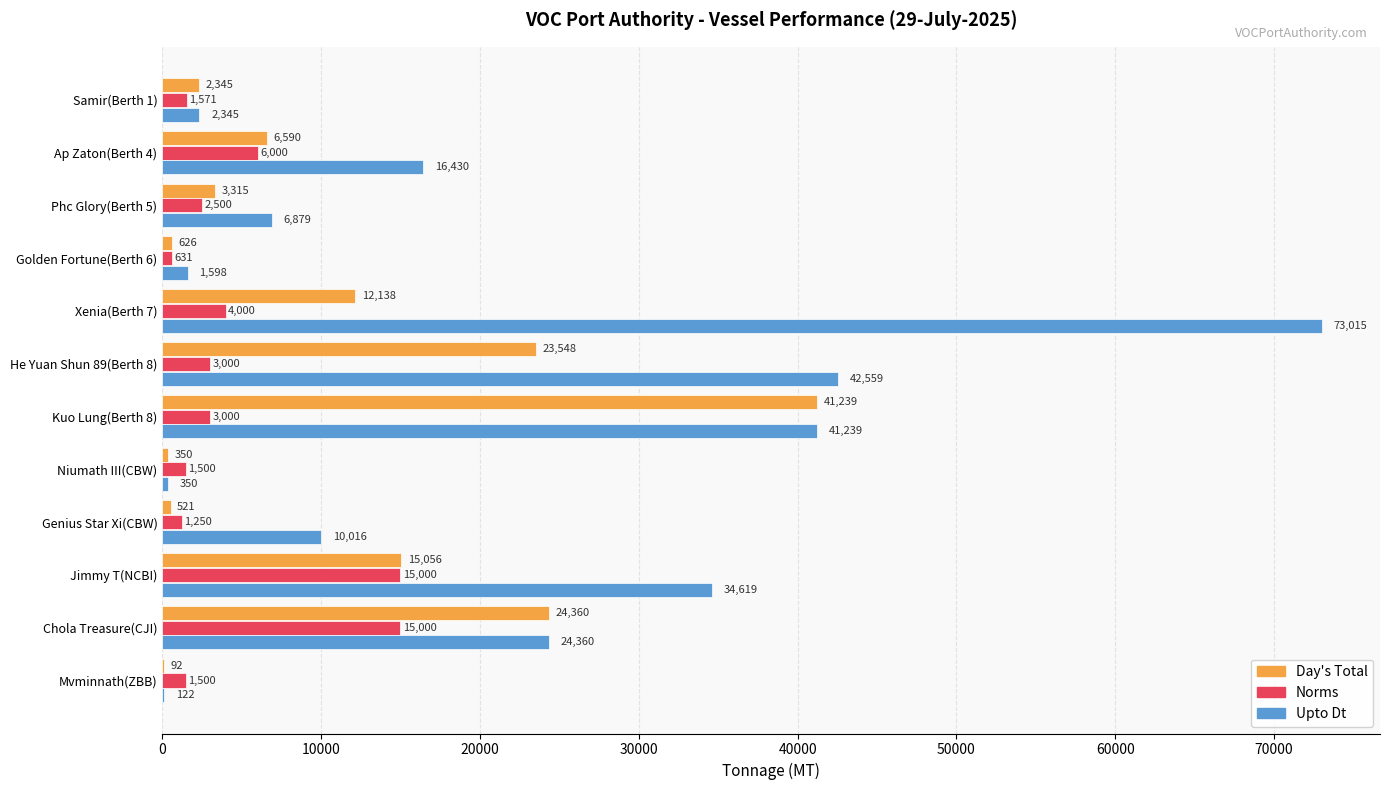

What is the sum of the Upto Dt values at He Yuan Shun 89(Berth 8) and Golden Fortune(Berth 6)?

44157